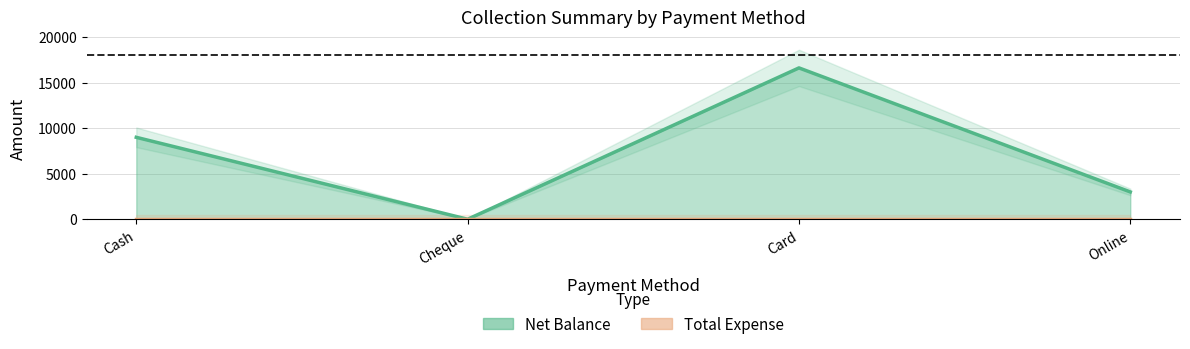

At which label is the value closest to 8313?

Cash